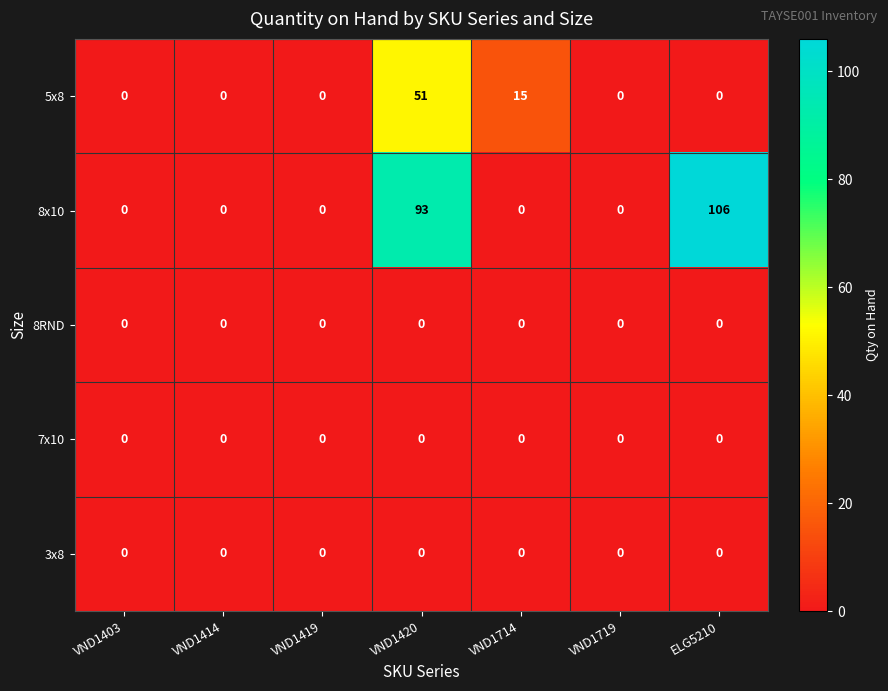

At which category is the sum across all series the highest?

VND1420